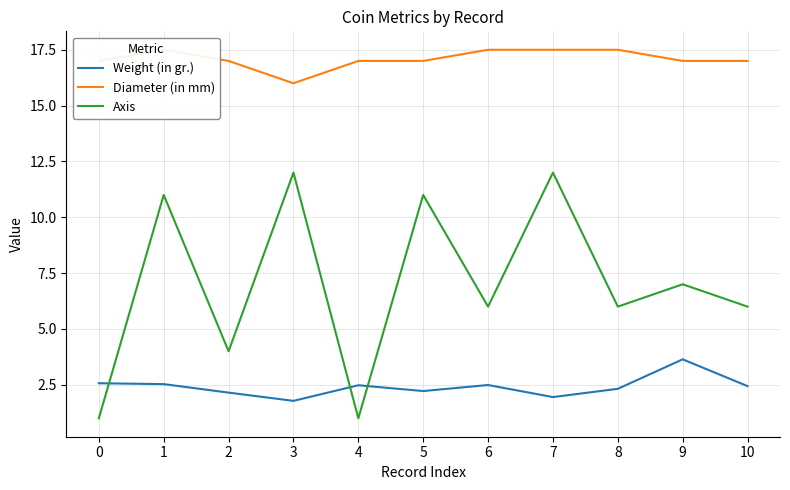

How many values in the Weight (in gr.) series exceed 2?

9